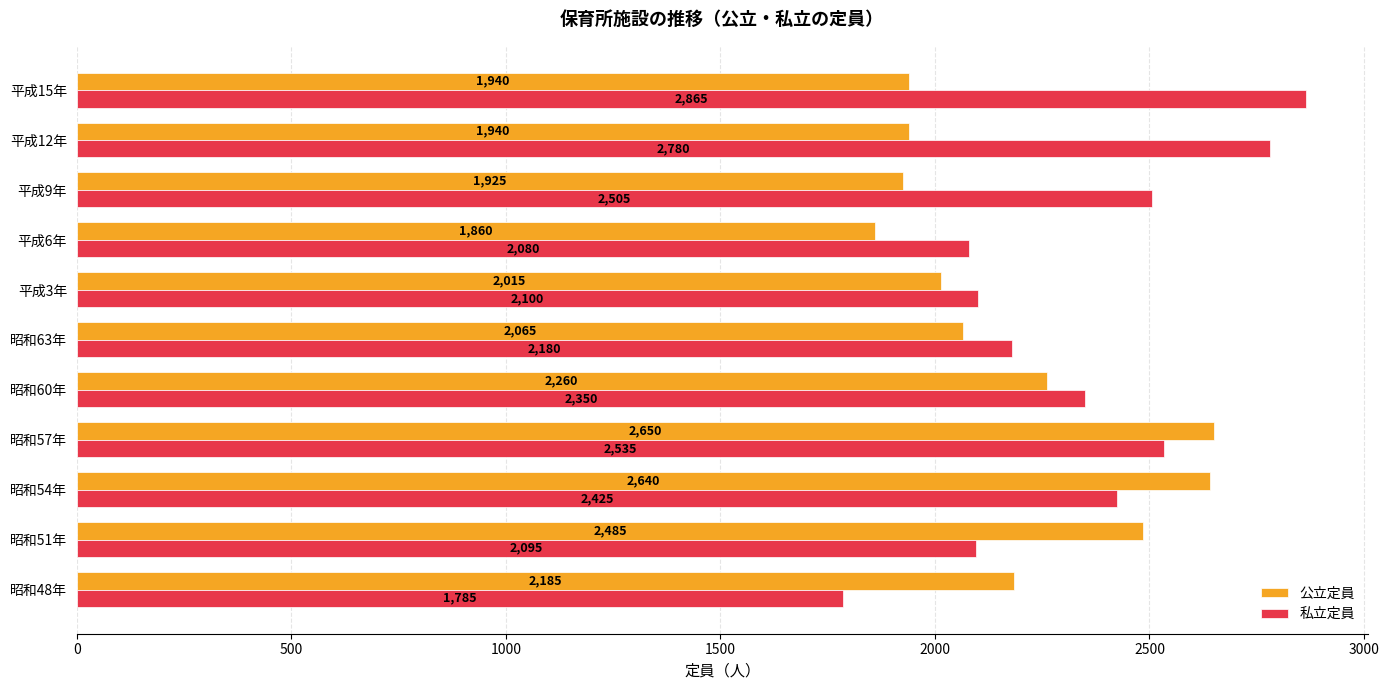

List the series in order of their peak value, lowest first.

公立定員, 私立定員